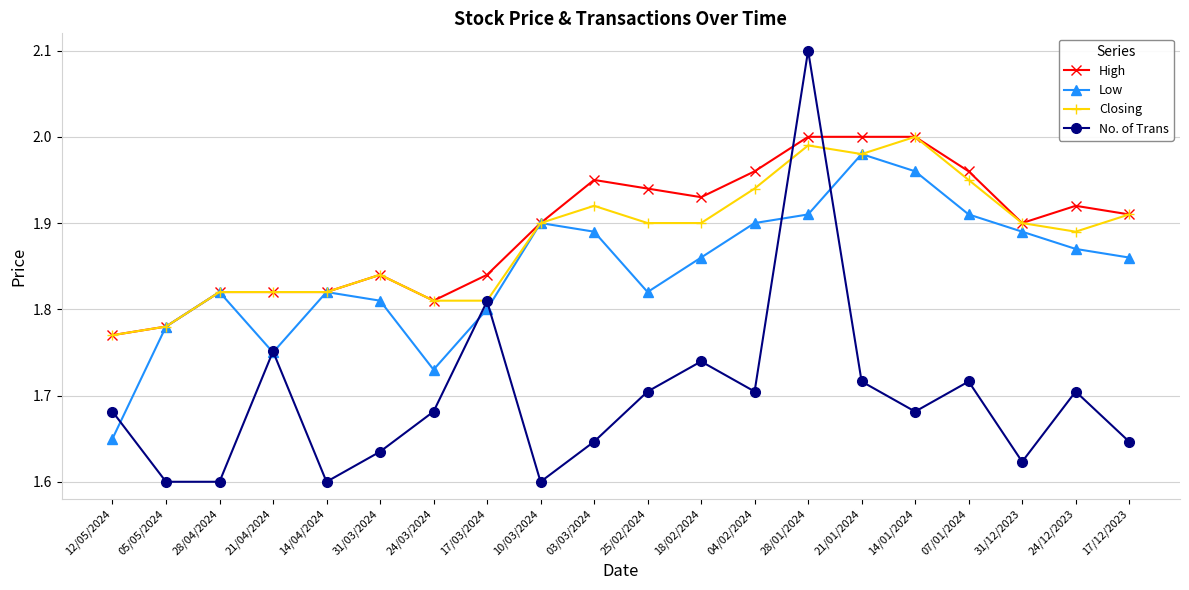

What is the label of the 12th point from the right?

10/03/2024